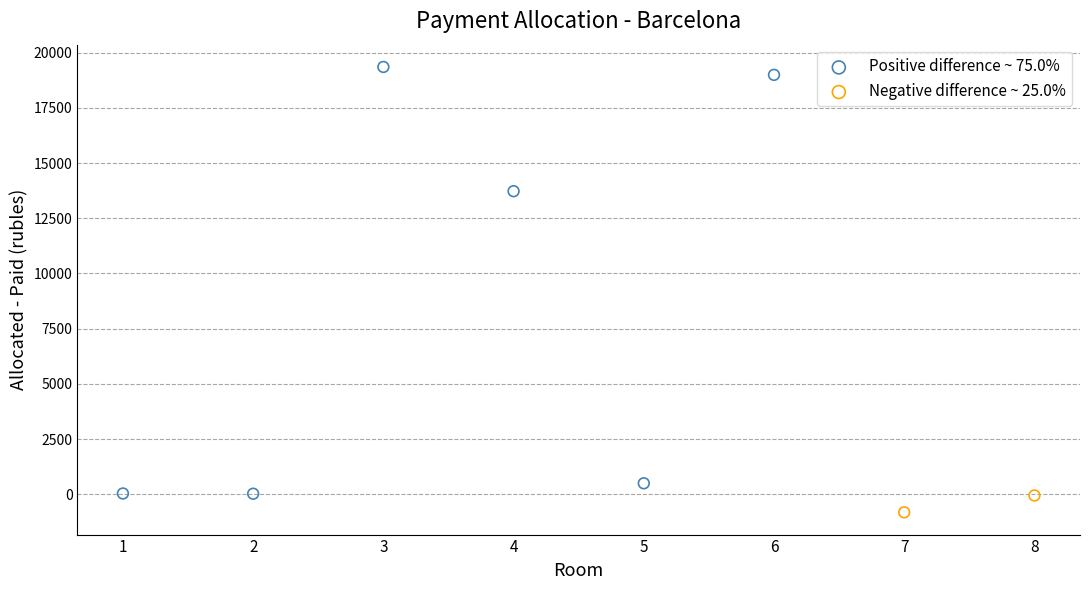

Which series has the largest Y range (max minus min)?

Positive difference ~ 75.0%